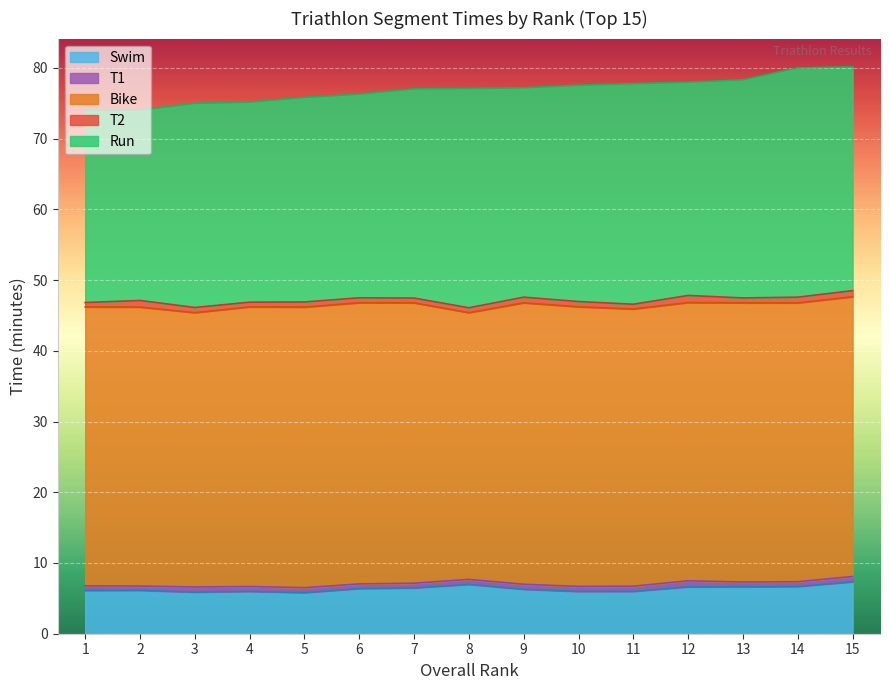

What is the value of the T1 point at the 9th from the left?

0.7